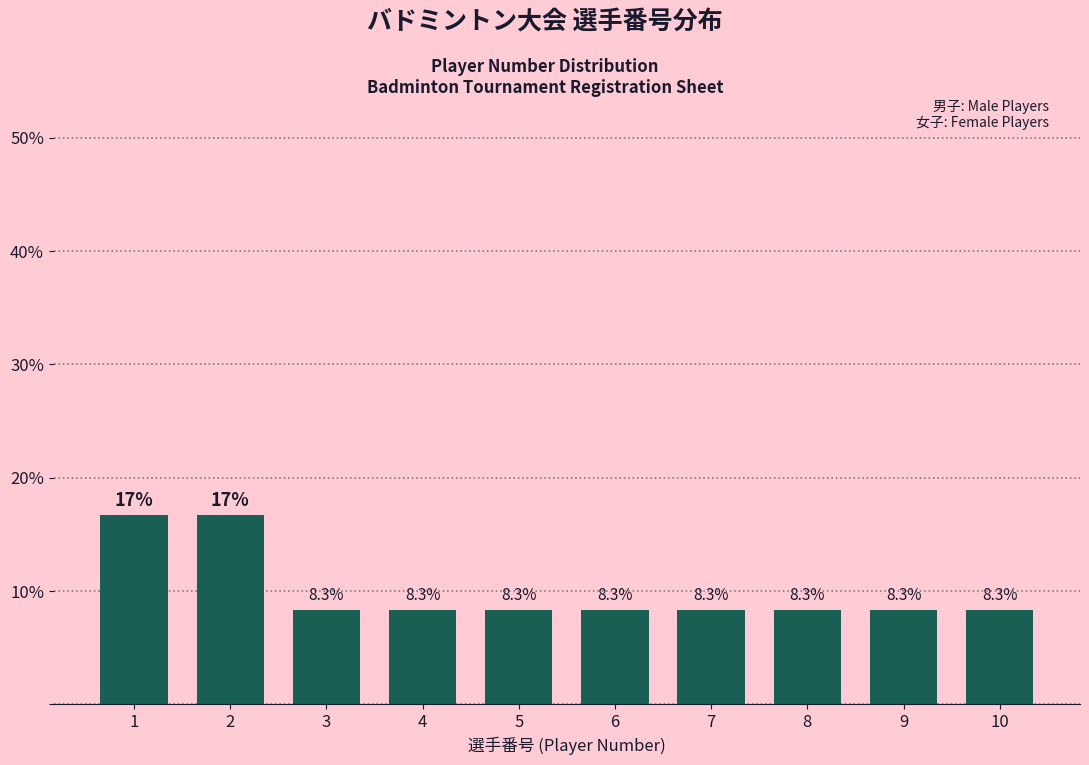

Reading right to left, list all the values displayed in this chart.

10=8.3	9=8.3	8=8.3	7=8.3	6=8.3	5=8.3	4=8.3	3=8.3	2=16.7	1=16.7